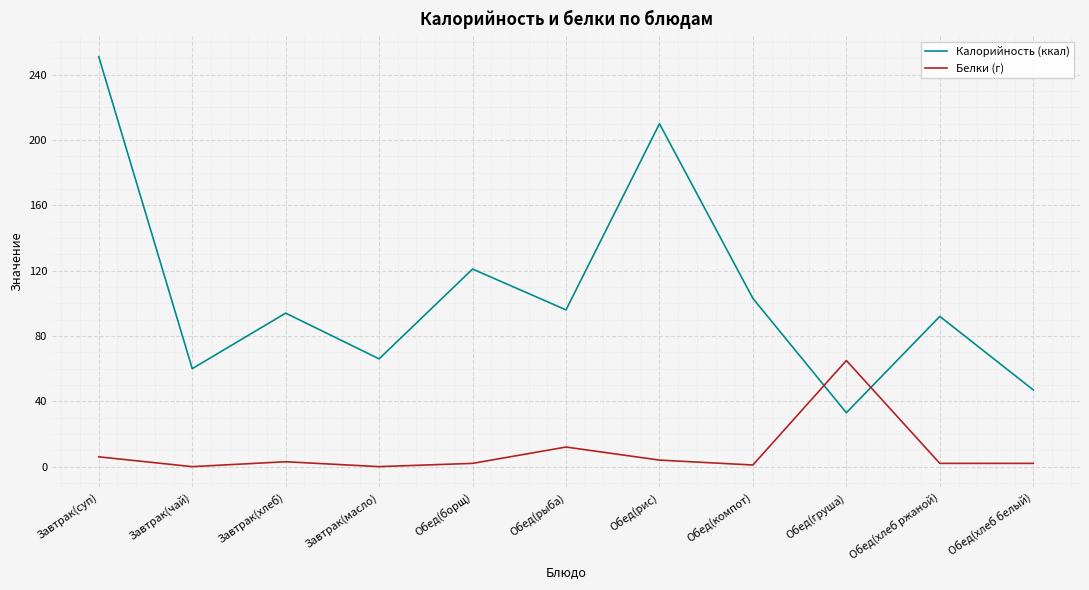

Where is the first local minimum for Калорийность (ккал)?

Завтрак(чай)